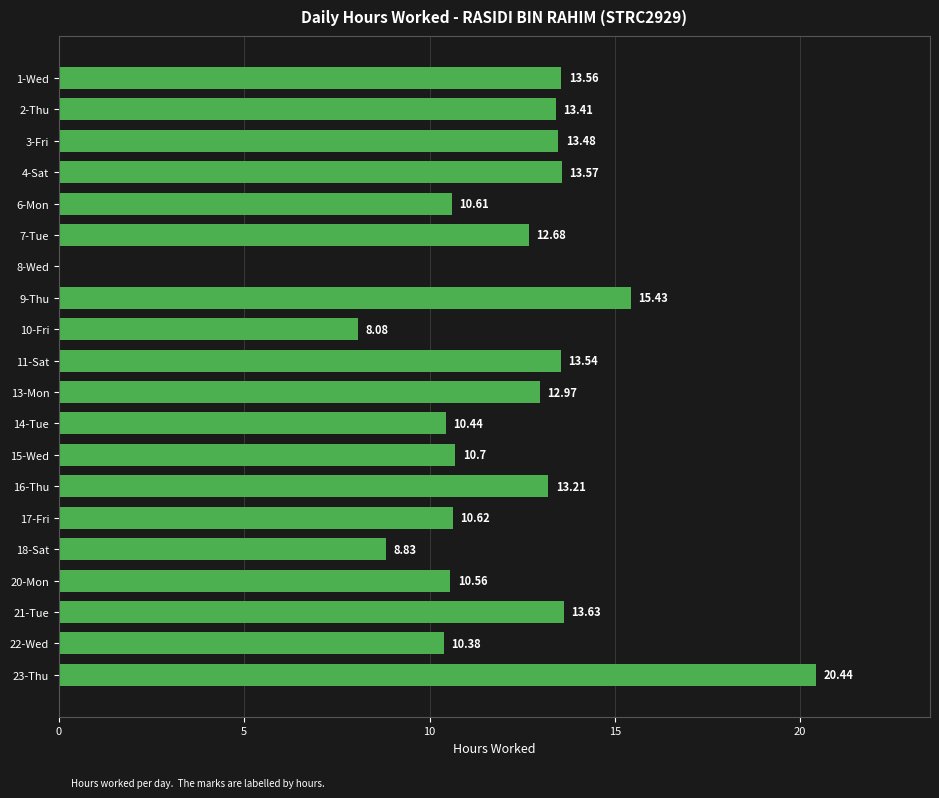

What is the sum of the values at 14-Tue and 10-Fri?

18.5